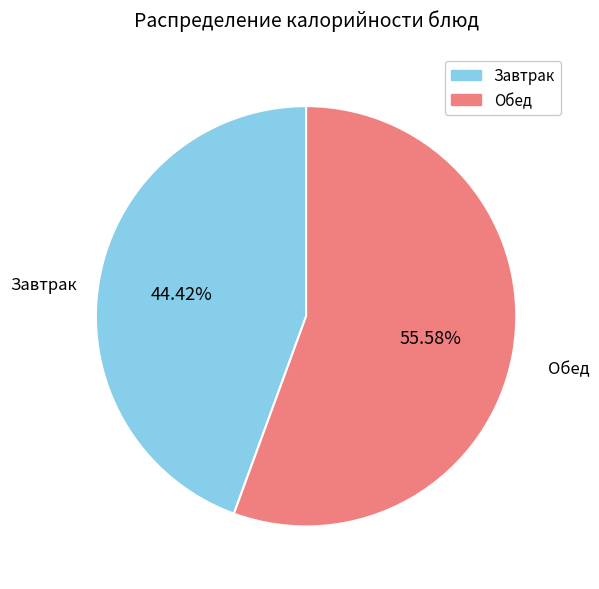

Does any single category account for the majority?

Yes